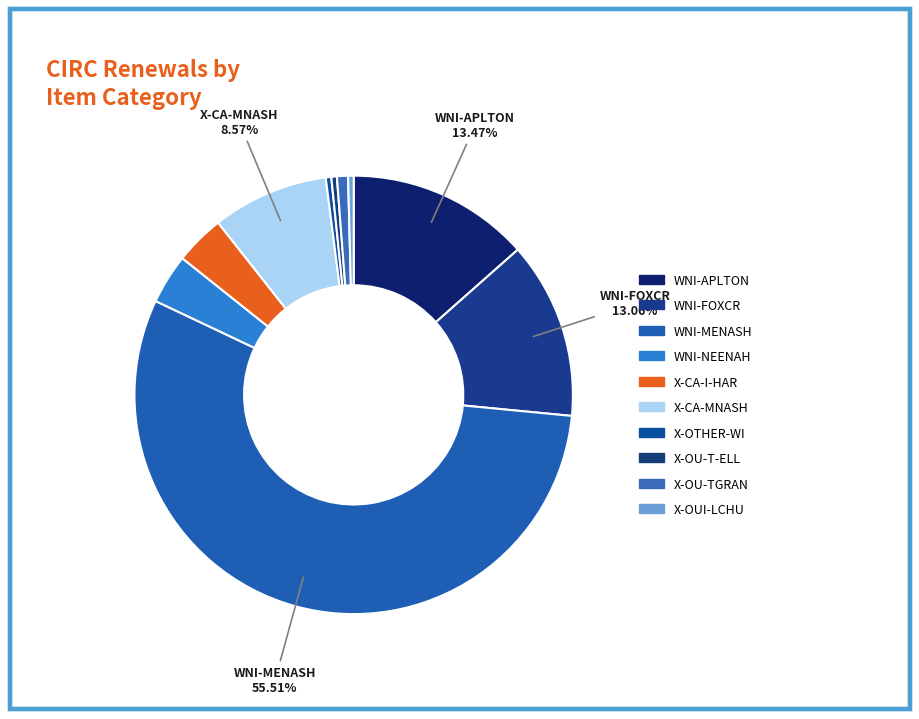

Which category accounts for the majority?

WNI-MENASH